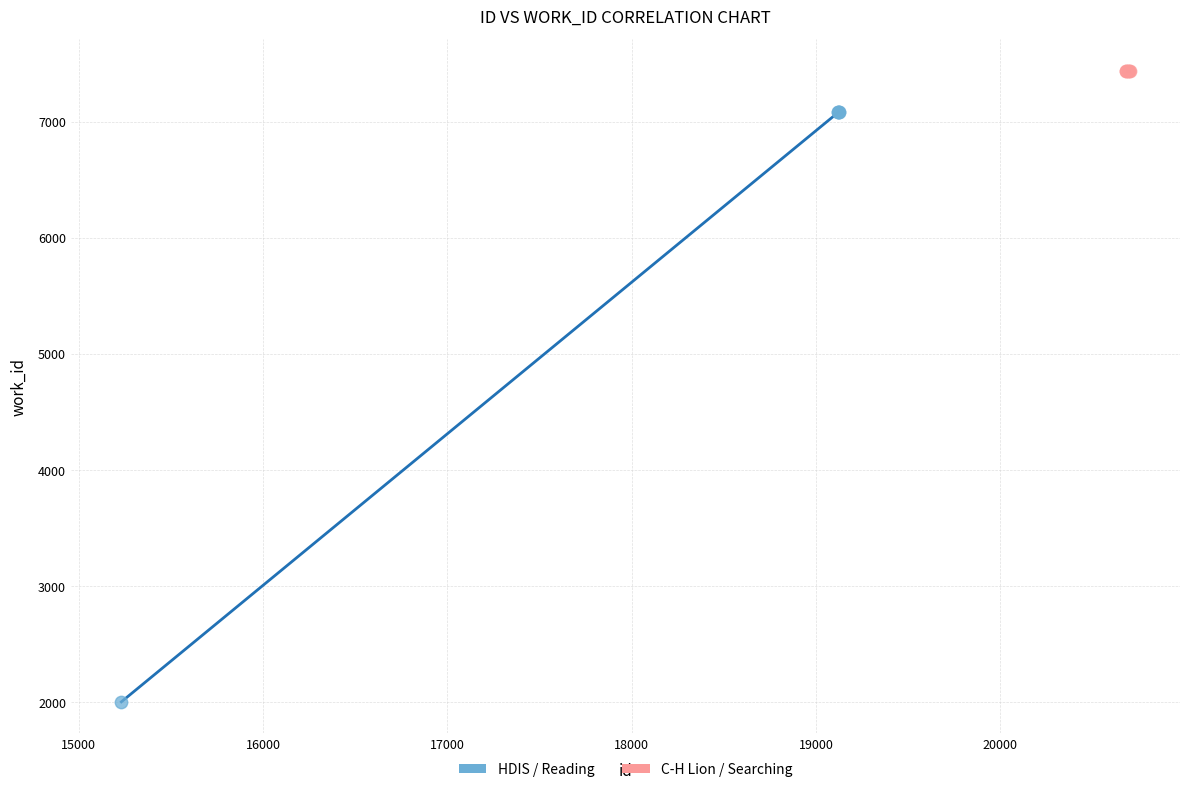

Which series contains the highest Y value?

C-H Lion / Searching